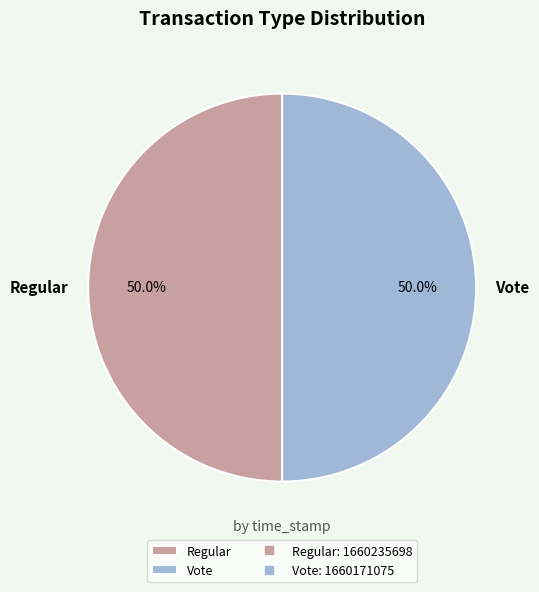

What percentage is the Vote slice, to the nearest percent?

50%